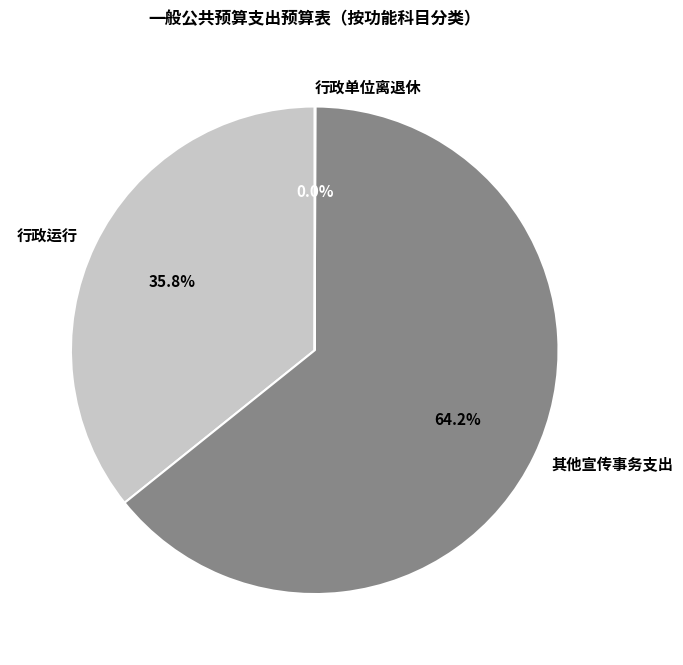

Which slice is the largest?

其他宣传事务支出